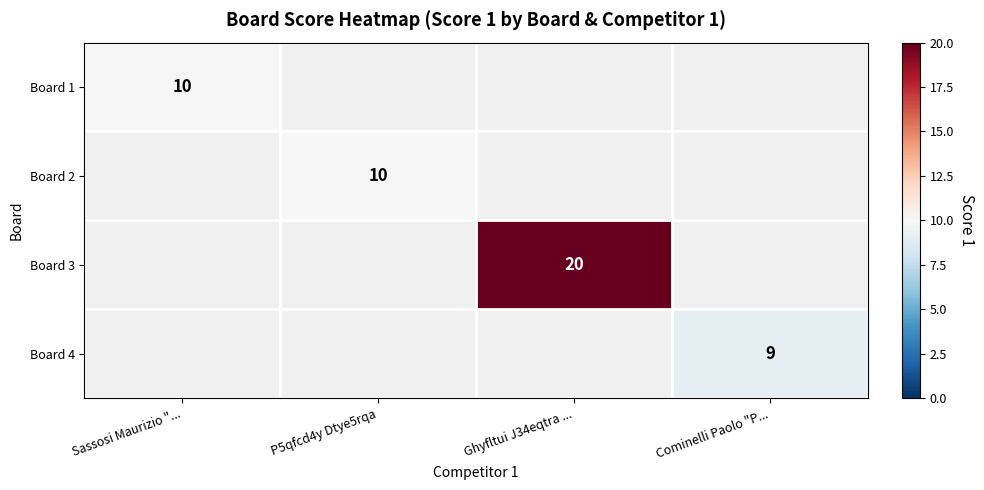

What is the total value across all series at Ghyfltui J34eqtra ...?

20